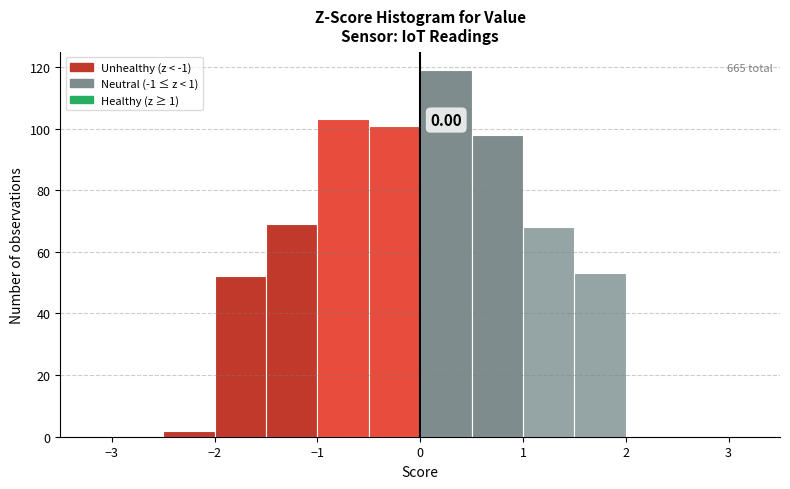

Over which range of the x-axis is the bar tallest?

0.0 to 0.5